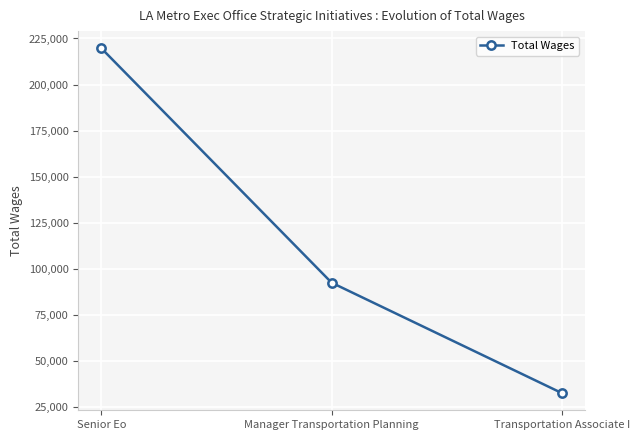

What position from the left is Manager Transportation Planning?

2